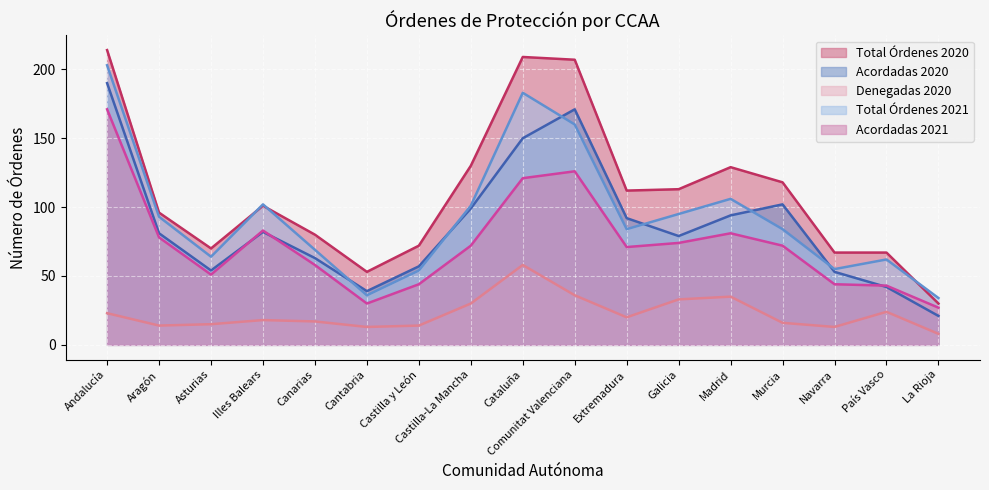

True or false: Acordadas 2021 and Total Órdenes 2021 intersect in this chart.

False